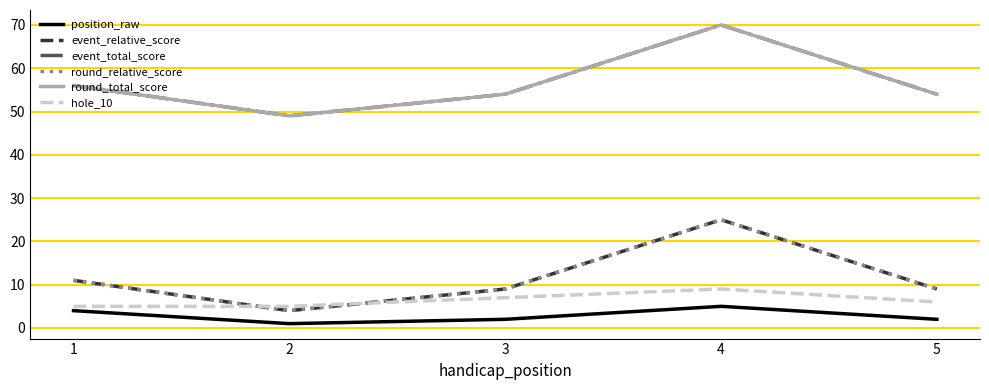

Does the chart display data point markers on the line(s)?

No